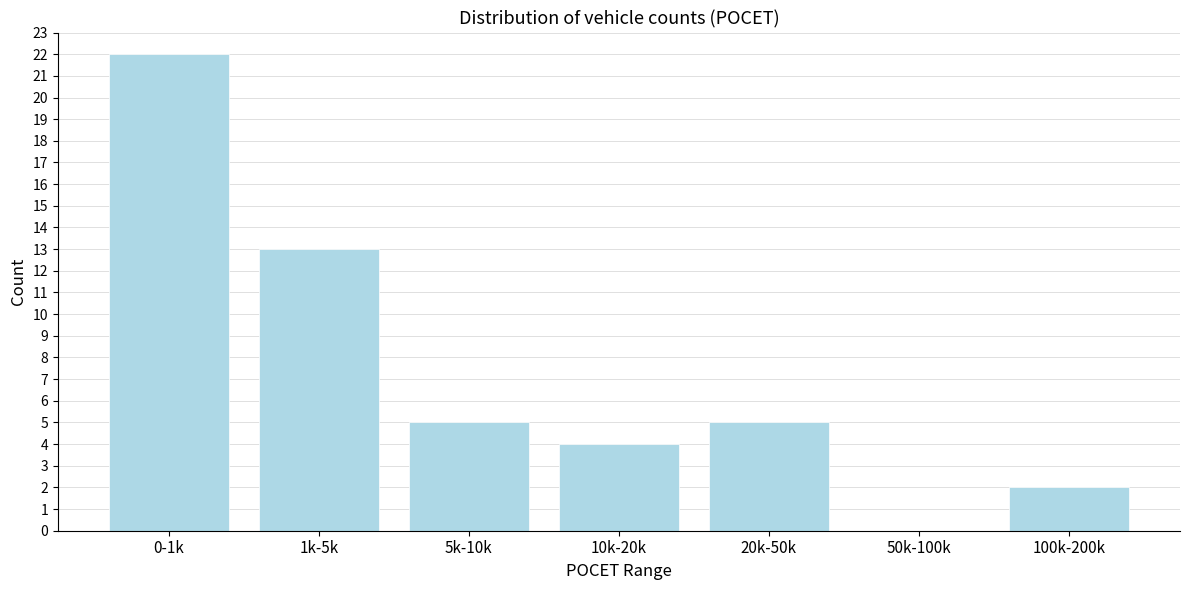

Reading left to right, transcribe all the data shown in this chart.

0-1k=22	1k-5k=13	5k-10k=5	10k-20k=4	20k-50k=5	50k-100k=0	100k-200k=2